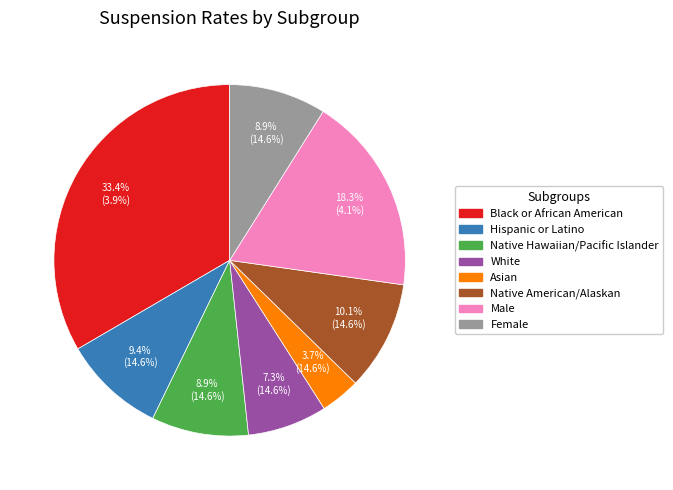

Is it true that Female is 22% of the pie?

False